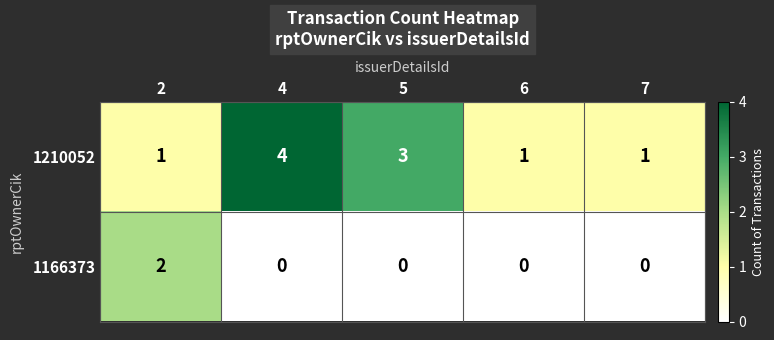

How many series are shown in this chart?

2